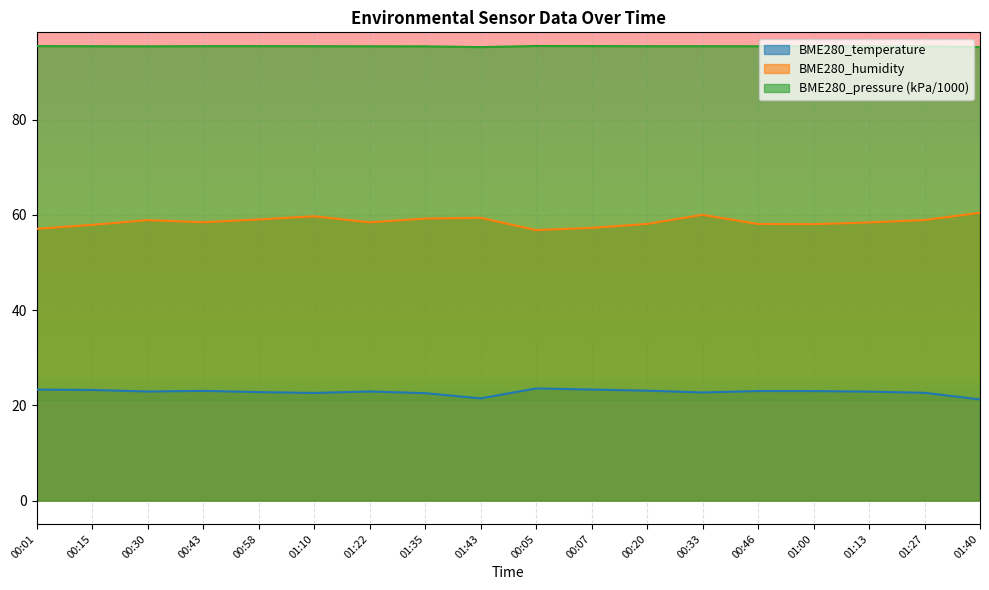

What is the difference between the highest and lowest values at 00:01?

72.2